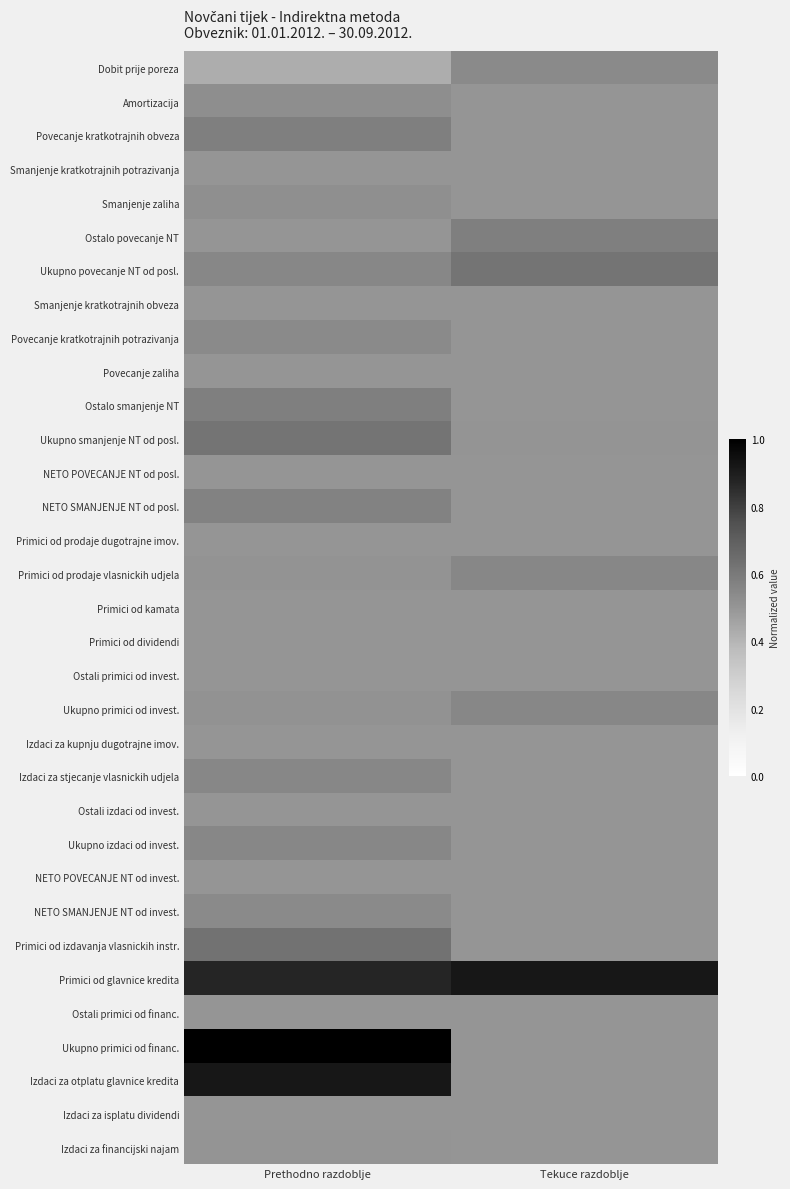

What is the greatest value displayed?

1.0